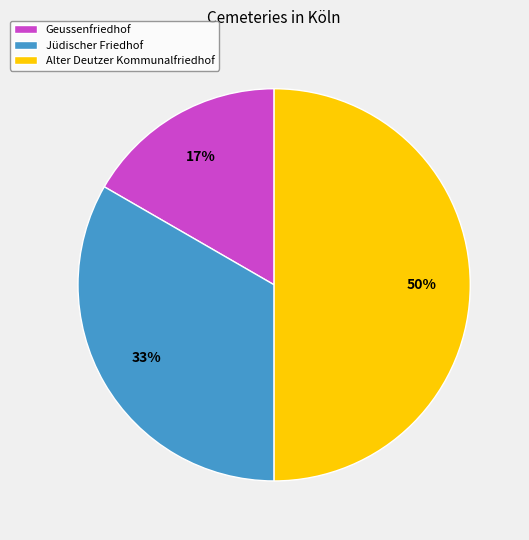

Is the sum of Geussenfriedhof and Alter Deutzer Kommunalfriedhof greater than half?

Yes